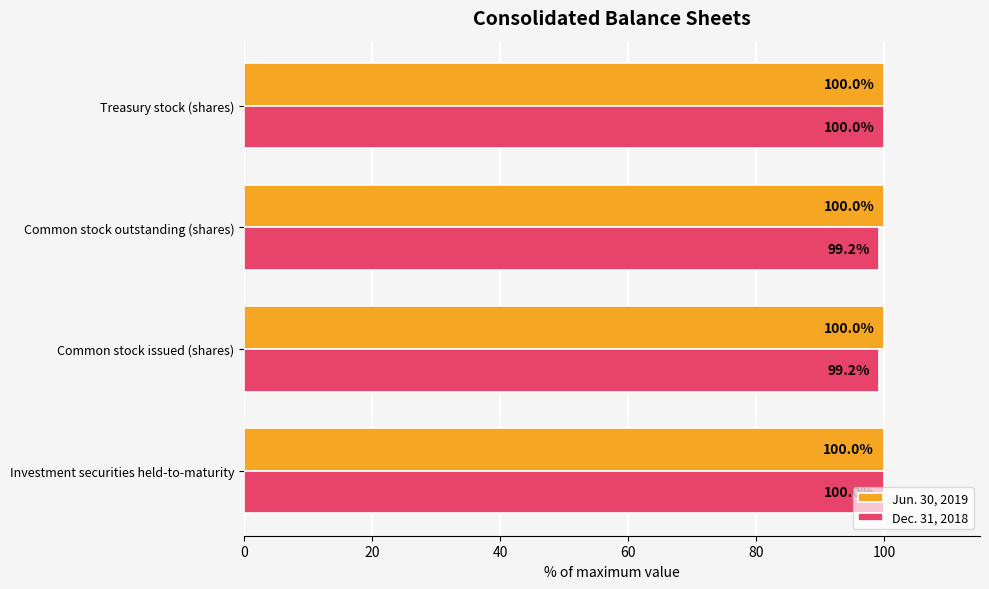

What is the maximum value for Jun. 30, 2019?

100.0